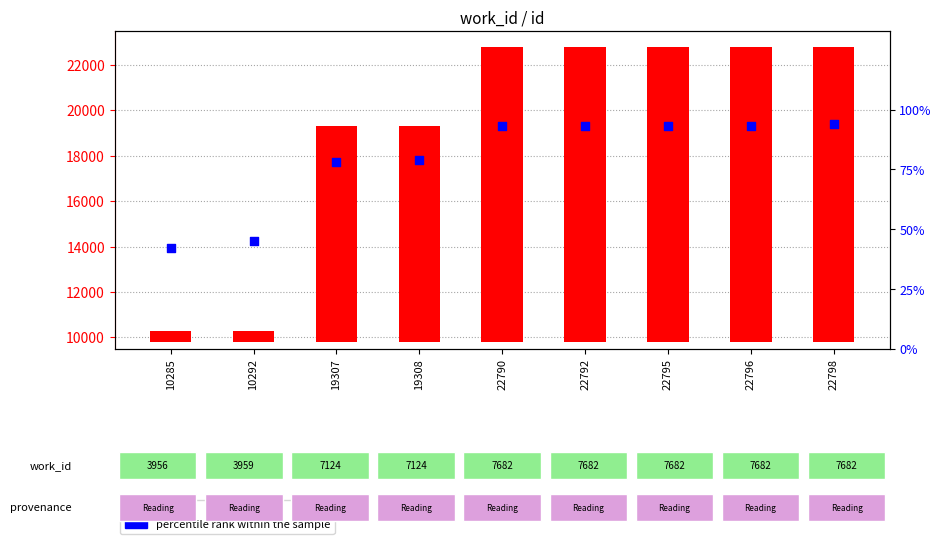

Which series reaches the maximum Y coordinate?

id value